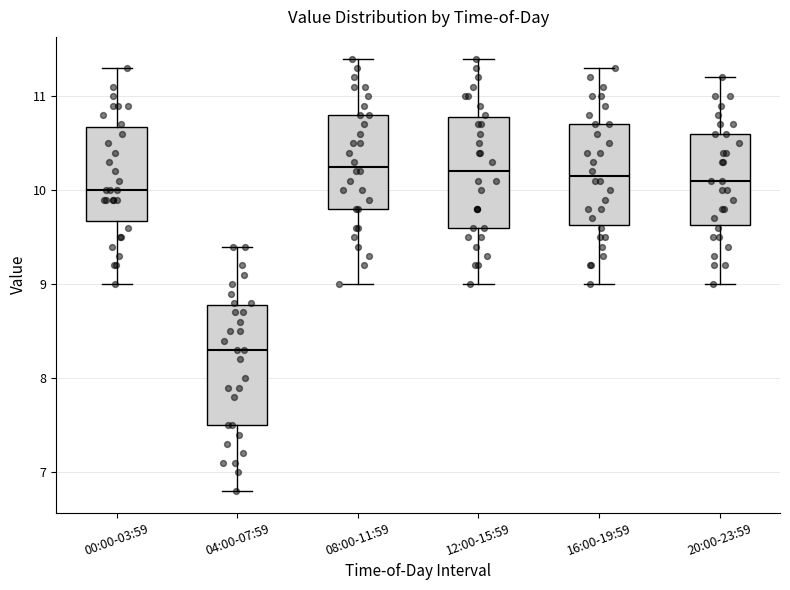

Where does the lower whisker of the box for 04:00-07:59 end on the y-axis? The values are not printed on the chart, so give them approximately, as read against the axis.

6.8